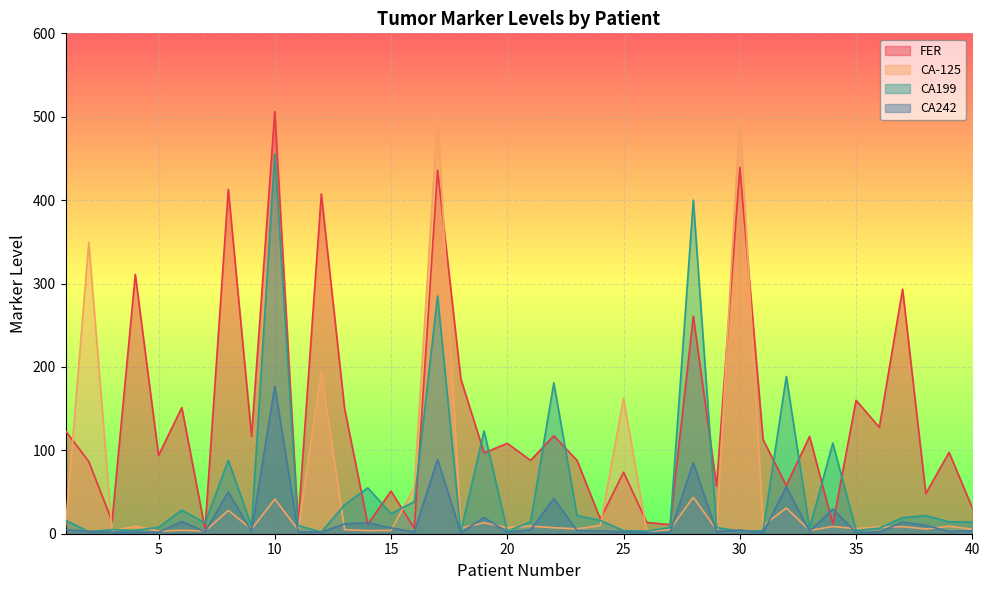

Reading left to right, extract all data points from this chart.

FER: 1=123.3	2=86.5	3=14.9	4=310.9	5=93.9	6=151.2	7=5.6	8=412.8	9=117.0	10=506.3	11=11.5	12=407.4	13=150.3	14=11.5	15=51.0	16=6.5	17=435.9	18=185.7	19=97.0	20=108.4	21=88.0	22=117.4	23=87.9	24=17.7	25=73.8	26=13.6	27=10.9	28=260.8	29=57.0	30=439.2	31=112.9	32=57.8	33=116.7	34=11.4	35=160.0	36=127.6	37=293.2	38=48.1	39=97.6	40=30.9
CA-125: 1=8.3	2=349.5	3=3.3	4=9.0	5=3.3	6=4.2	7=3.3	8=27.9	9=5.5	10=41.5	11=4.8	12=193.7	13=4.9	14=3.7	15=4.0	16=55.5	17=500.0	18=6.7	19=13.2	20=7.3	21=9.2	22=7.1	23=5.8	24=9.9	25=162.3	26=2.1	27=5.2	28=43.8	29=4.6	30=500.0	31=9.8	32=30.8	33=4.0	34=8.6	35=6.0	36=8.0	37=8.4	38=5.7	39=8.9	40=5.4
CA199: 1=16.1	2=2.5	3=4.8	4=3.9	5=7.7	6=28.3	7=12.9	8=88.1	9=8.9	10=455.1	11=9.9	12=2.0	13=34.7	14=55.0	15=24.1	16=38.4	17=285.1	18=2.0	19=123.2	20=3.0	21=14.2	22=180.9	23=21.8	24=15.9	25=3.7	26=3.1	27=7.5	28=400.0	29=7.4	30=3.0	31=3.5	32=188.6	33=6.3	34=108.7	35=3.9	36=6.6	37=19.3	38=21.8	39=14.3	40=14.0
CA242: 1=4.9	2=2.8	3=1.9	4=1.9	5=1.7	6=14.6	7=2.3	8=50.2	9=2.8	10=176.8	11=2.5	12=2.0	13=11.8	14=13.1	15=7.0	16=2.0	17=89.0	18=1.1	19=19.5	20=1.9	21=4.7	22=42.2	23=3.8	24=3.3	25=2.5	26=1.1	27=1.7	28=85.2	29=2.4	30=4.4	31=1.4	32=56.4	33=2.9	34=29.6	35=1.6	36=2.0	37=13.9	38=9.9	39=2.8	40=3.5